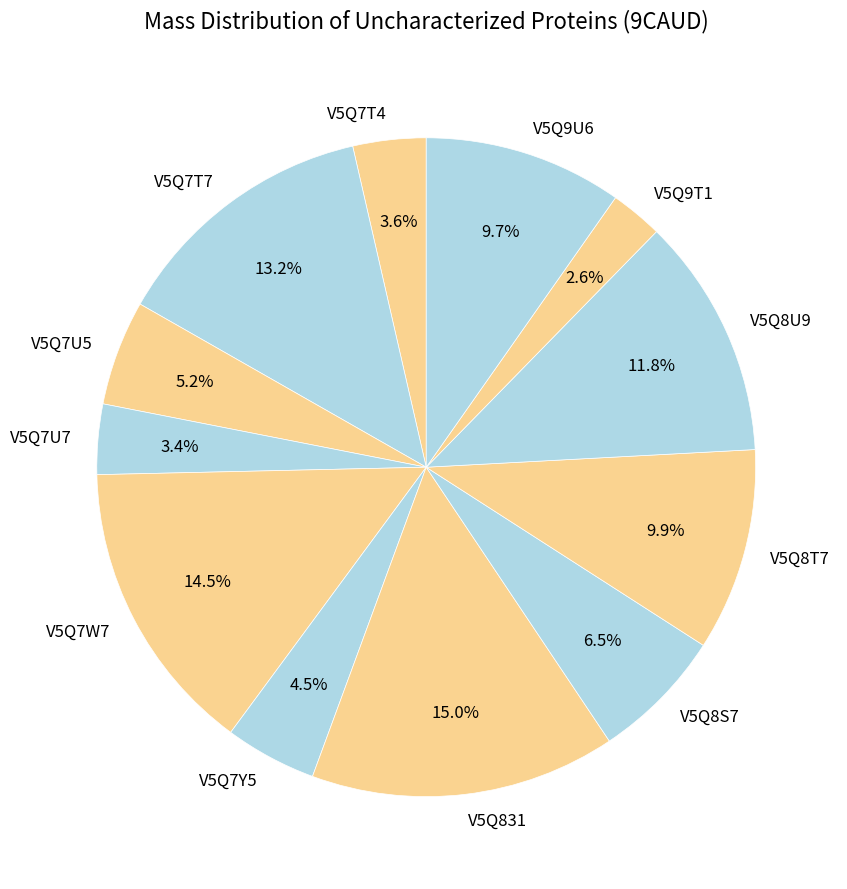

Combined, do V5Q7W7 and V5Q7Y5 account for over 50%?

No